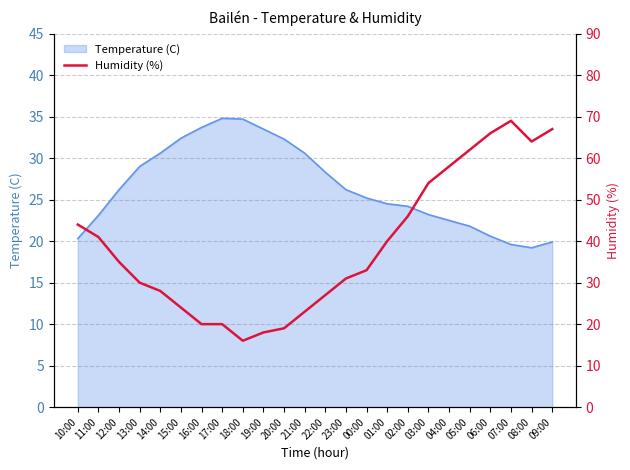

True or false: Temperature (C) has a value of 19.6 at 07:00.

True